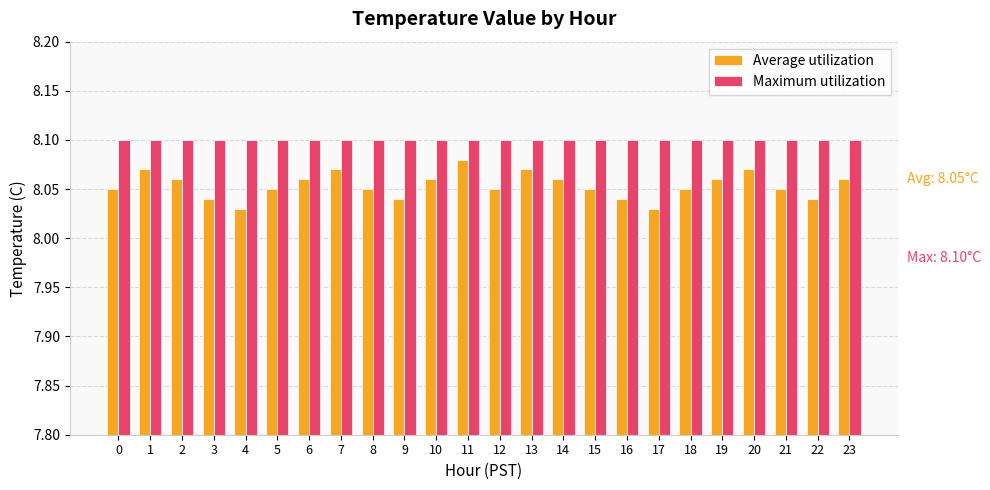

The value of Maximum utilization at 11 is 4.8. True or false?

False